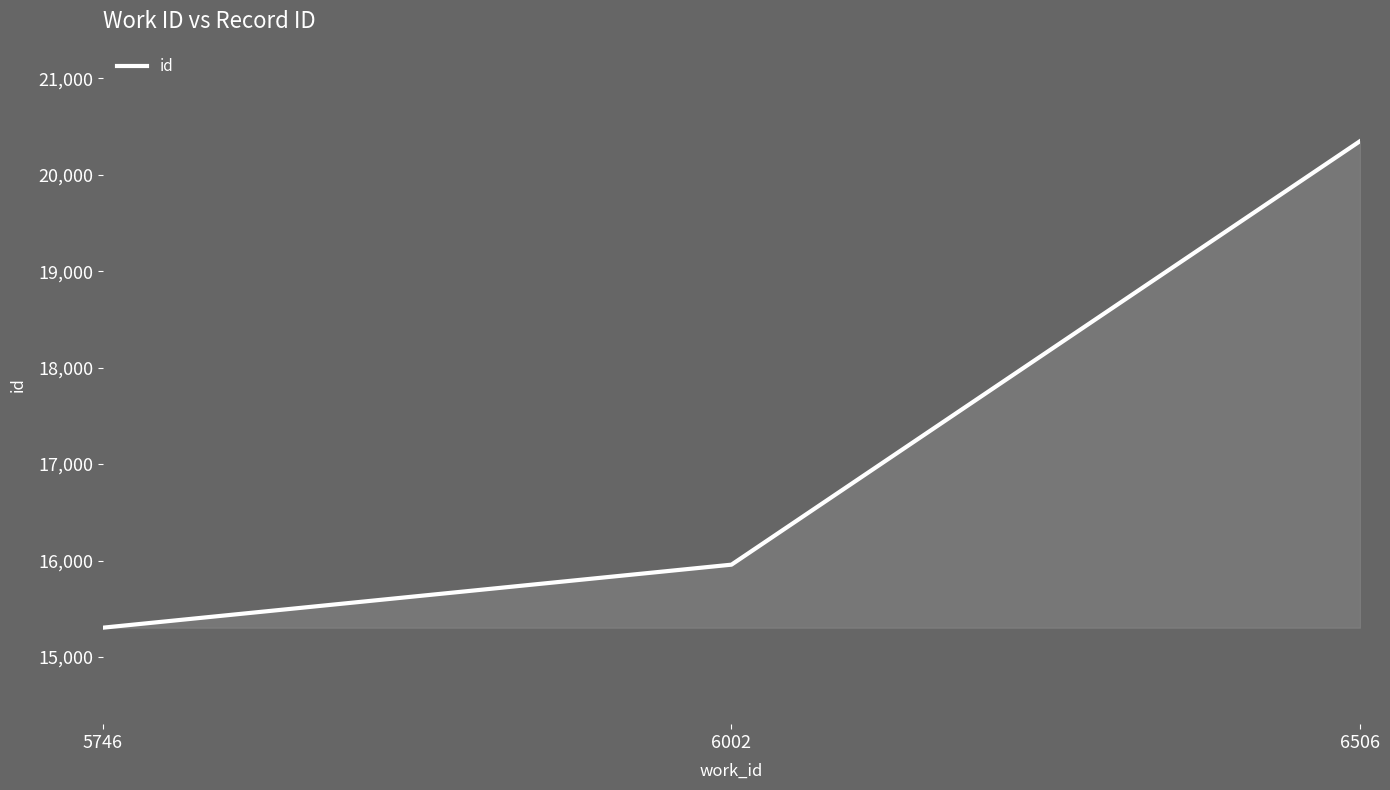

List the labels in order of value, smallest first.

5746, 6002, 6506